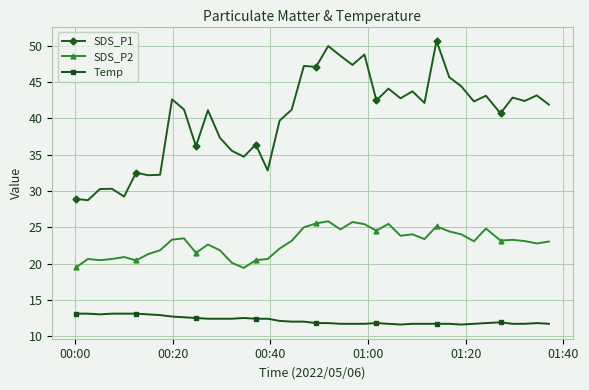

What is the value of the Temp point at the 35th from the left?

11.8